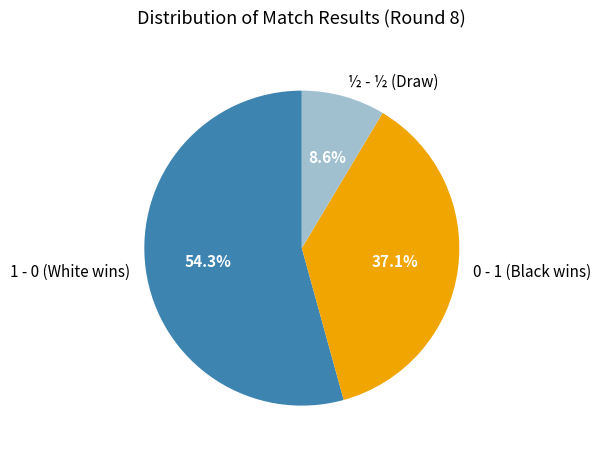

Which has a higher value, 0 - 1 (Black wins) or ½ - ½ (Draw)?

0 - 1 (Black wins)